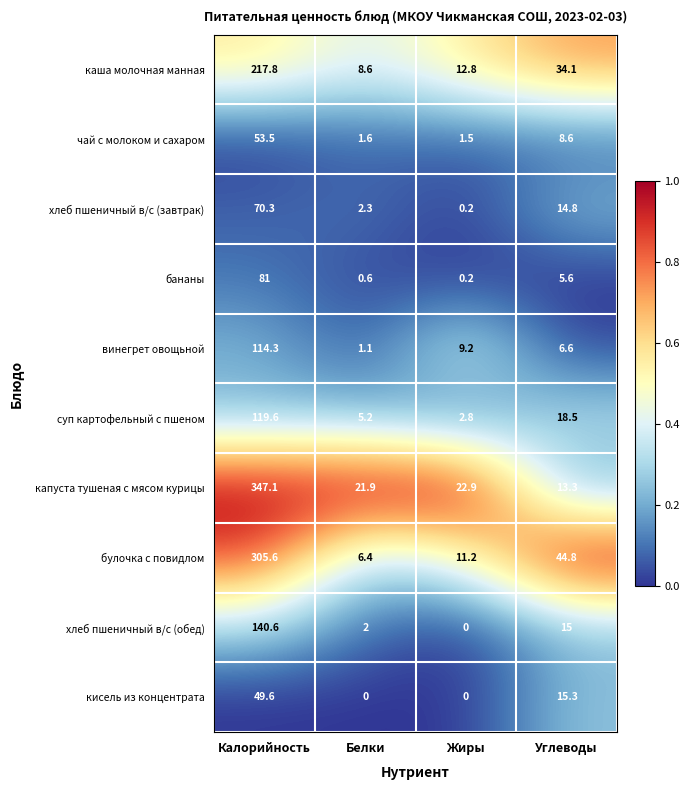

Where is булочка с повидлом nearest to the value 156?

Углеводы